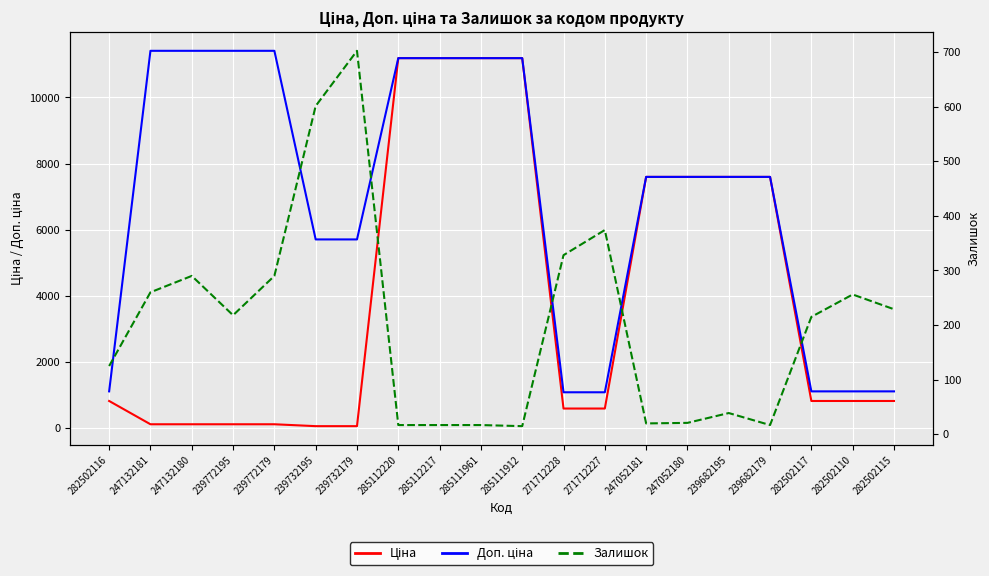

List the labels in order of Ціна value, largest first.

285112220, 285112217, 285111961, 285111912, 247052181, 247052180, 239682195, 239682179, 282502116, 282502117, 282502110, 282502115, 271712228, 271712227, 247132181, 247132180, 239772195, 239772179, 239732195, 239732179